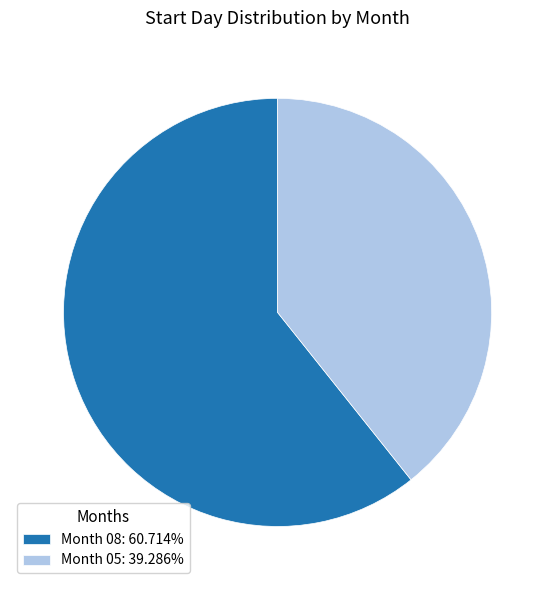

Is the sum of Month 08: 60.714% and Month 05: 39.286% greater than half?

Yes